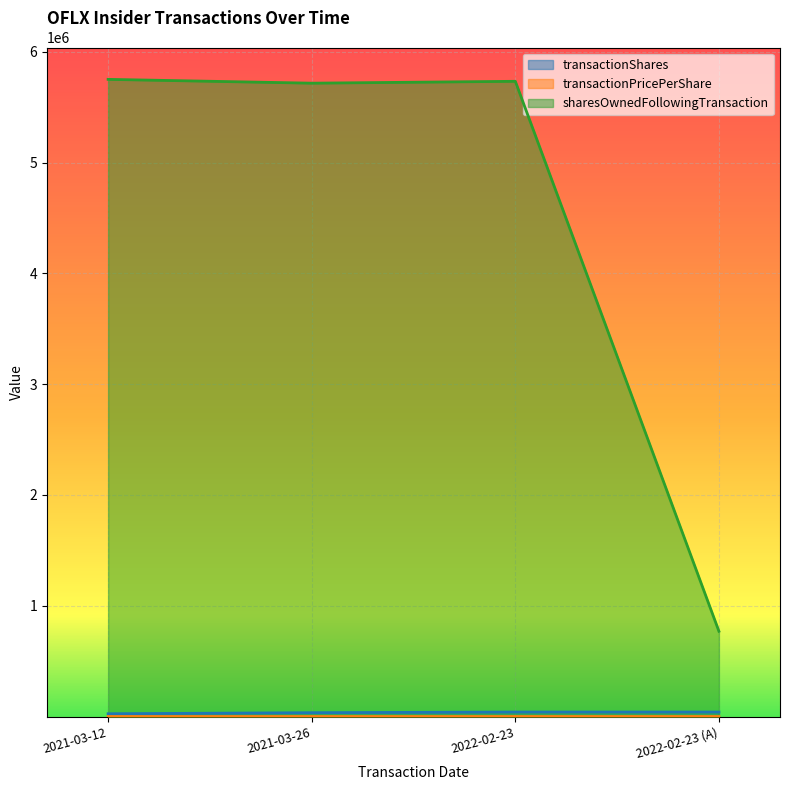

What is the difference between the transactionShares values at 2022-02-23 and 2021-03-12?

15517.0